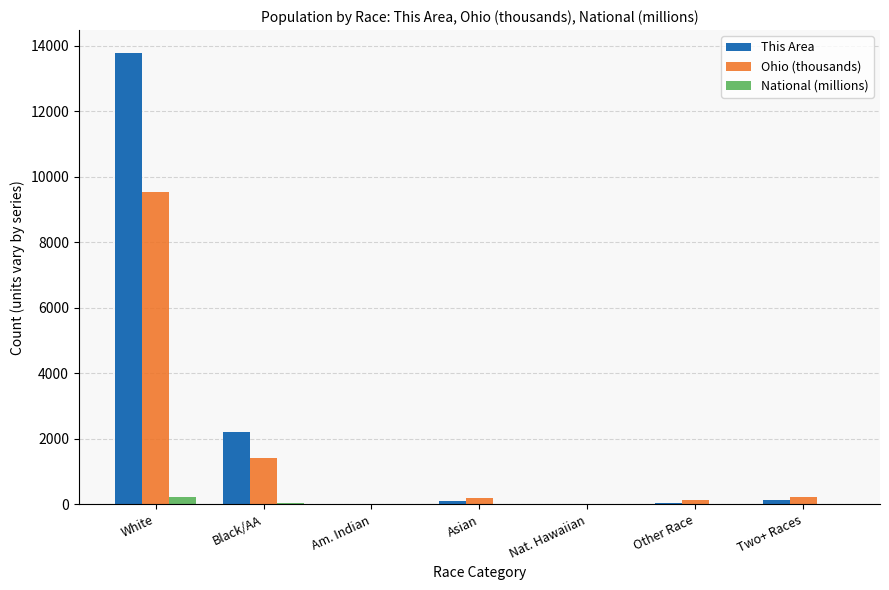

How many data points in Ohio (thousands) are above 192?

4